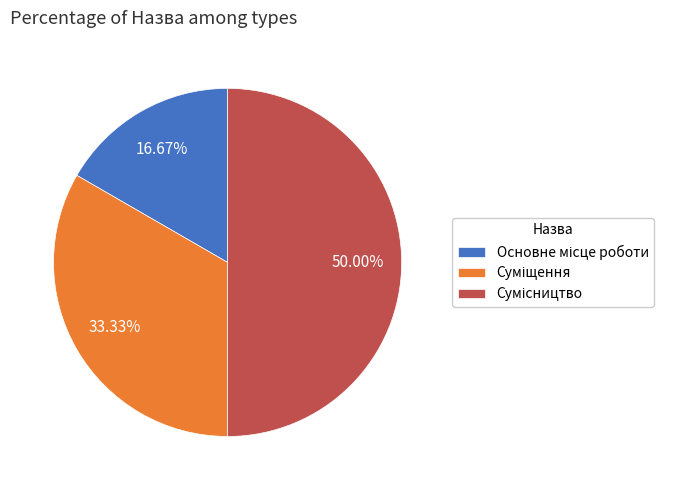

Is the sum of Суміщення and Сумісництво greater than half?

Yes